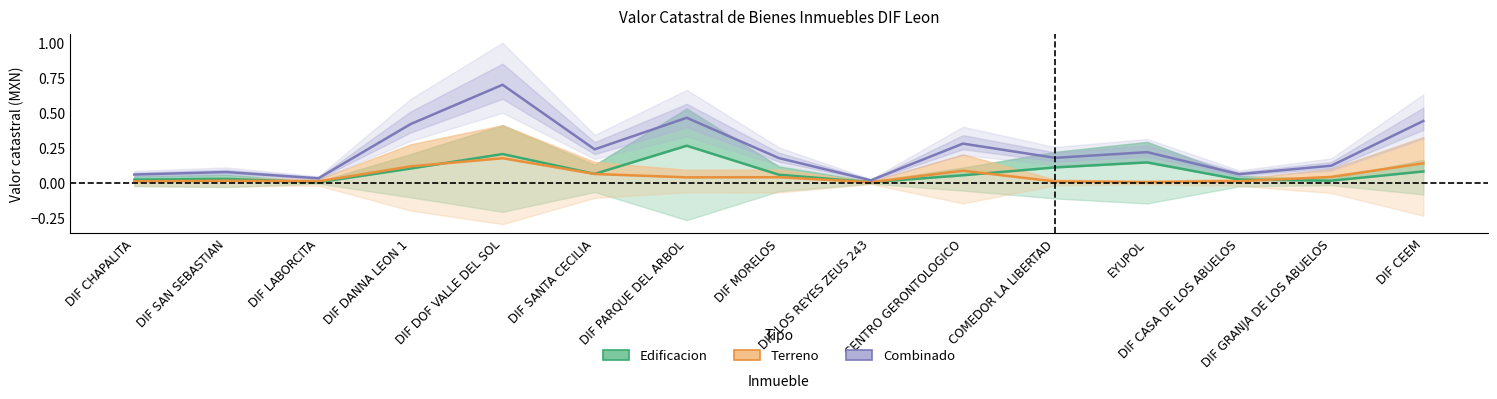

True or false: Terreno has a value of 0.1 at DIF CEEM.

True